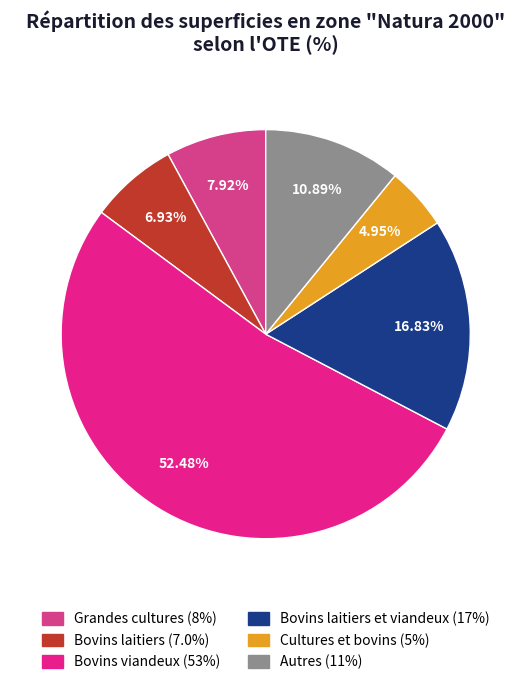

How many segments does this pie chart have?

6